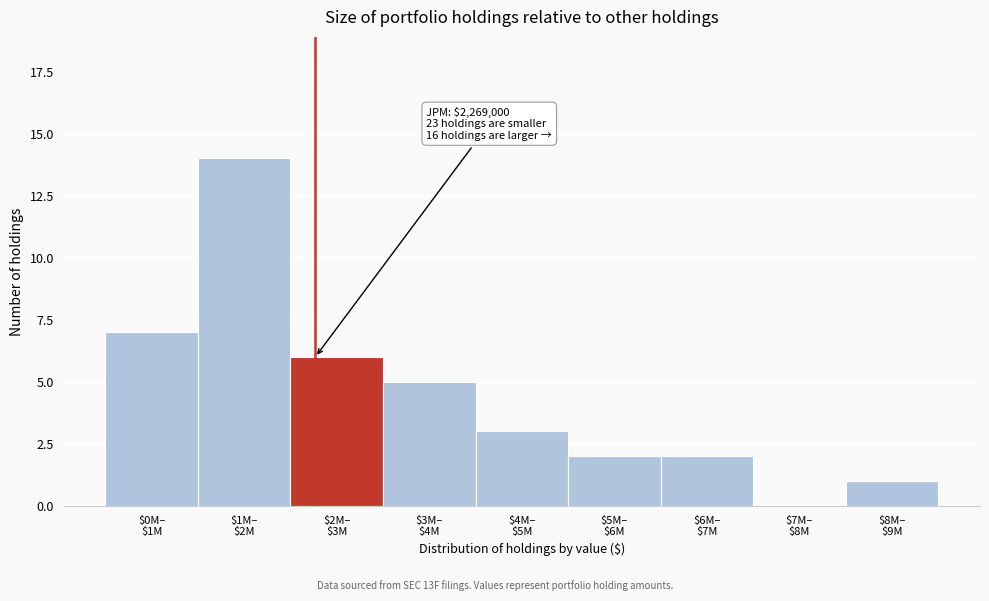

What is the sum of all values?

40